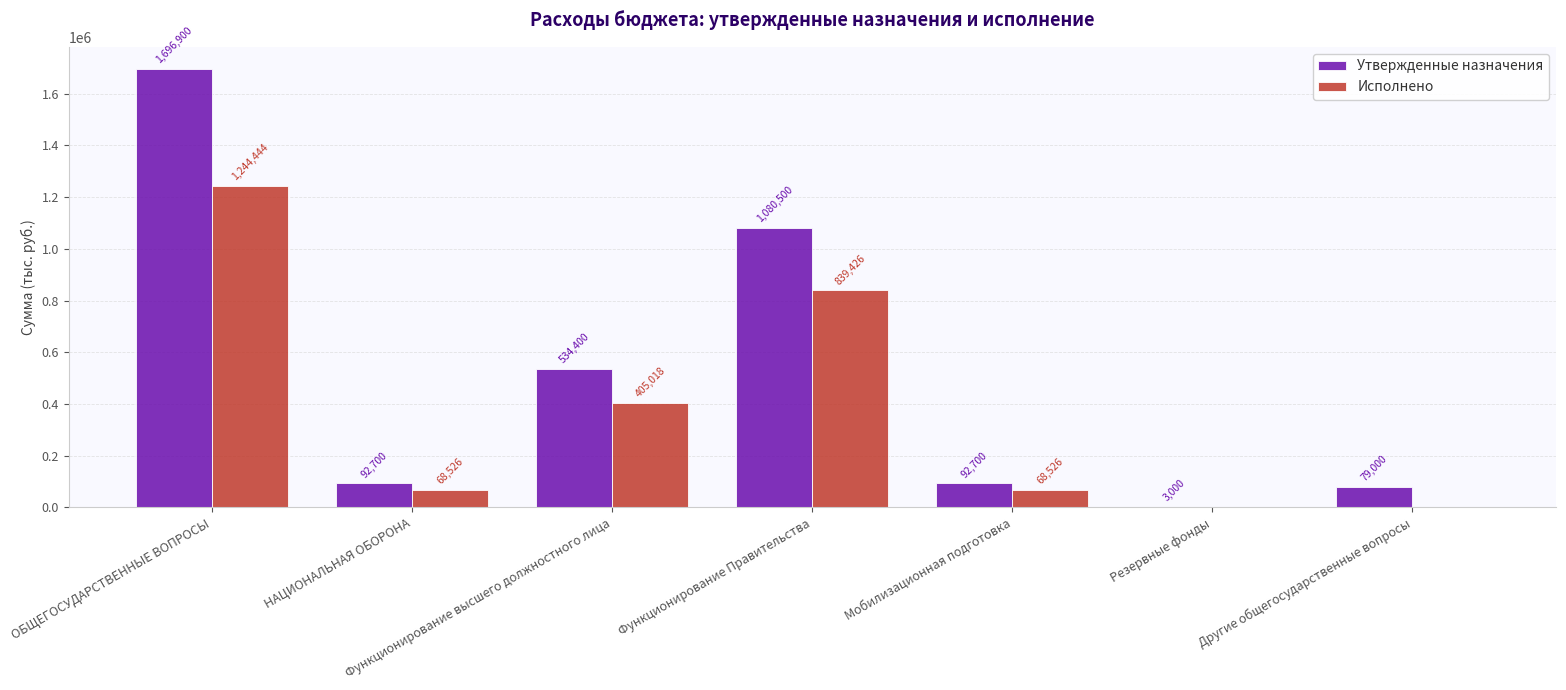

What is the sum of the Утвержденные назначения values at Другие общегосударственные вопросы and Мобилизационная подготовка?

171700.0